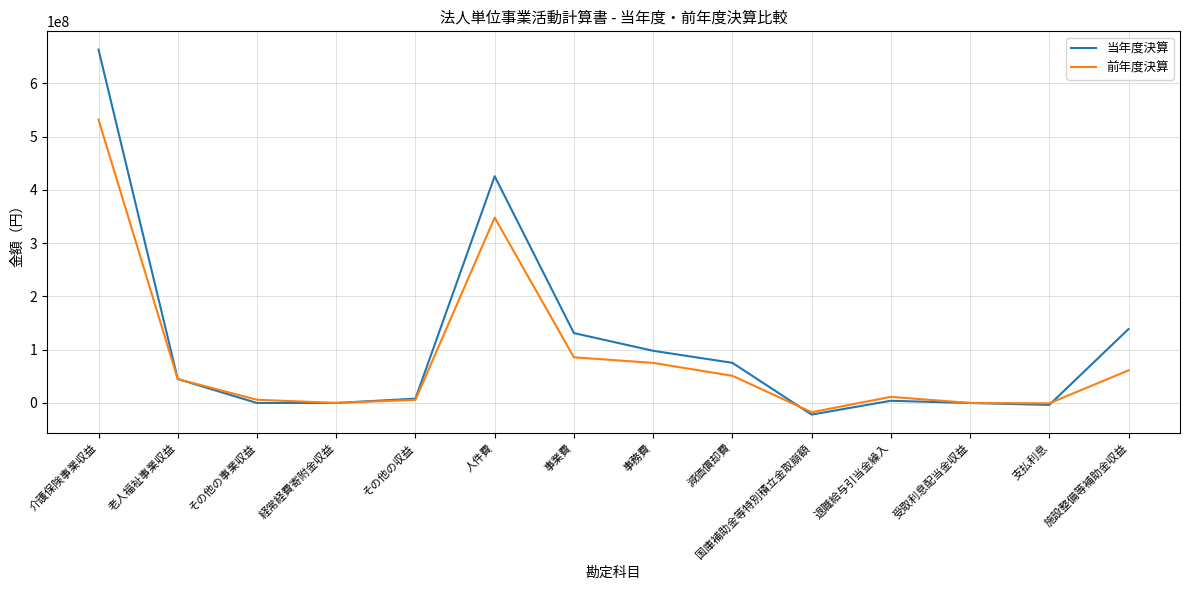

What is the lowest value of the 前年度決算 series?

-17292810